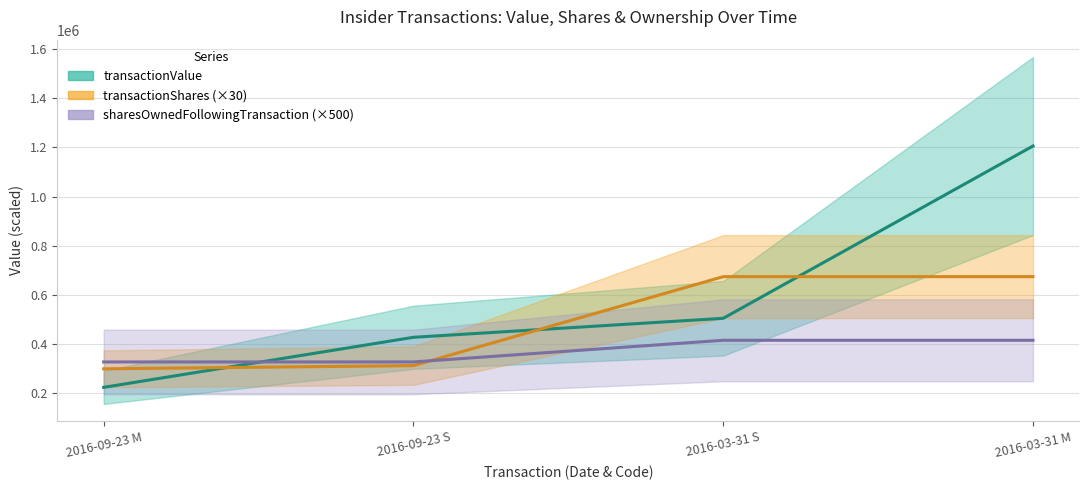

What is the value of the sharesOwnedFollowingTransaction point at the 4th from the left?

674550